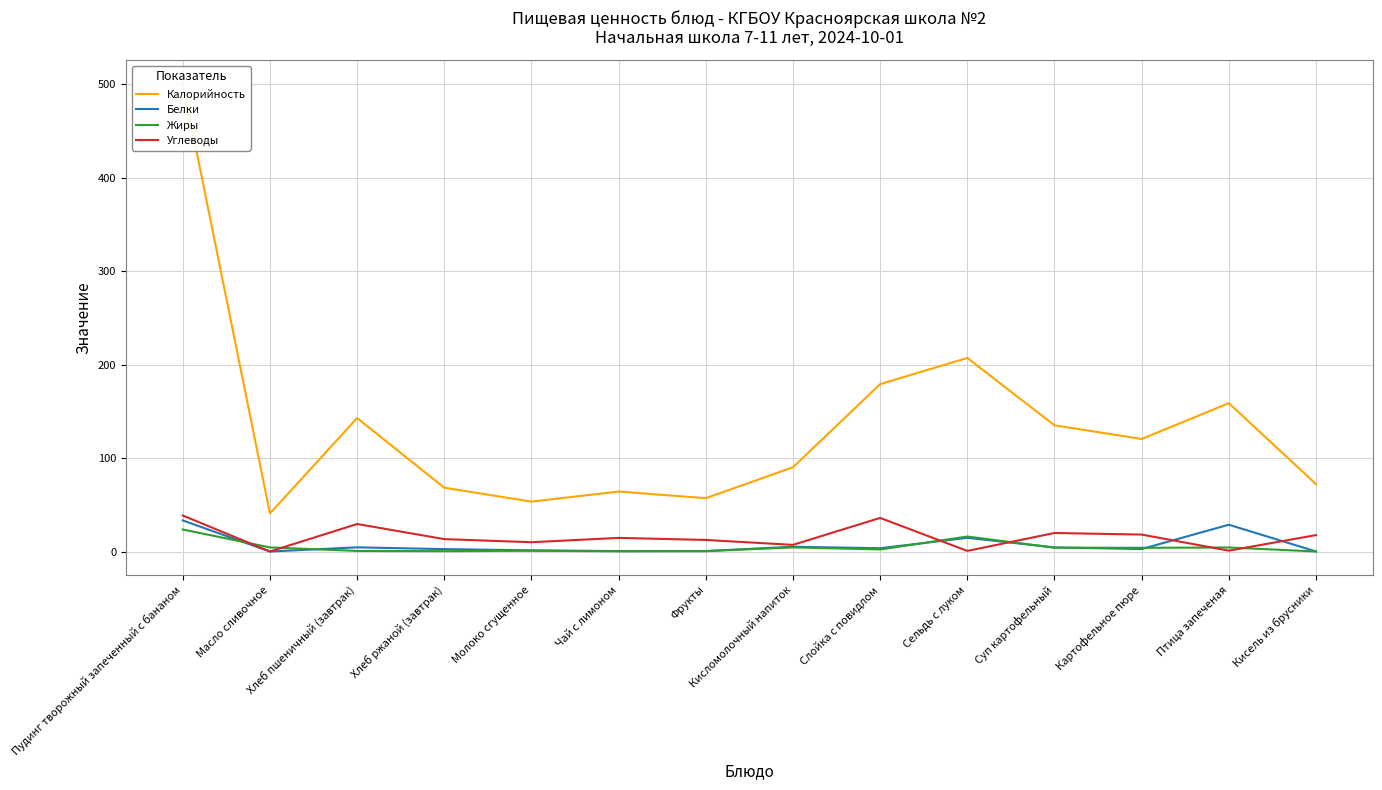

What is the approximate value of Углеводы at Слойка с повидлом?

36.0